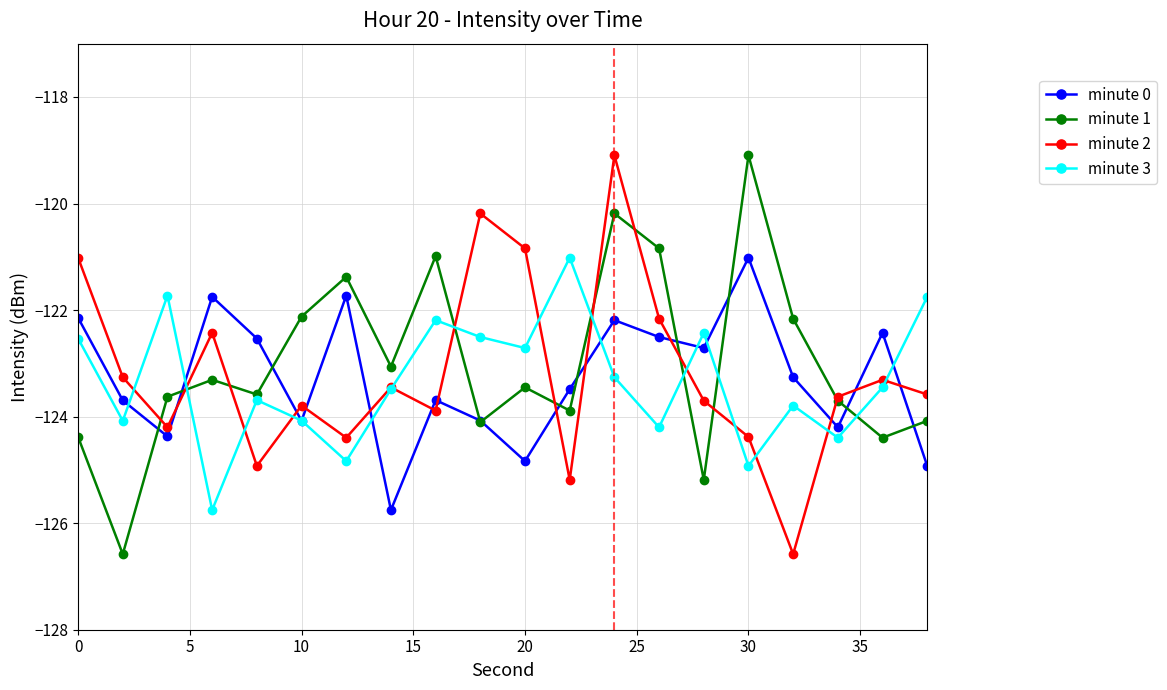

In minute 0, how many points are lower than both neighbors (excluding endpoints)?

6